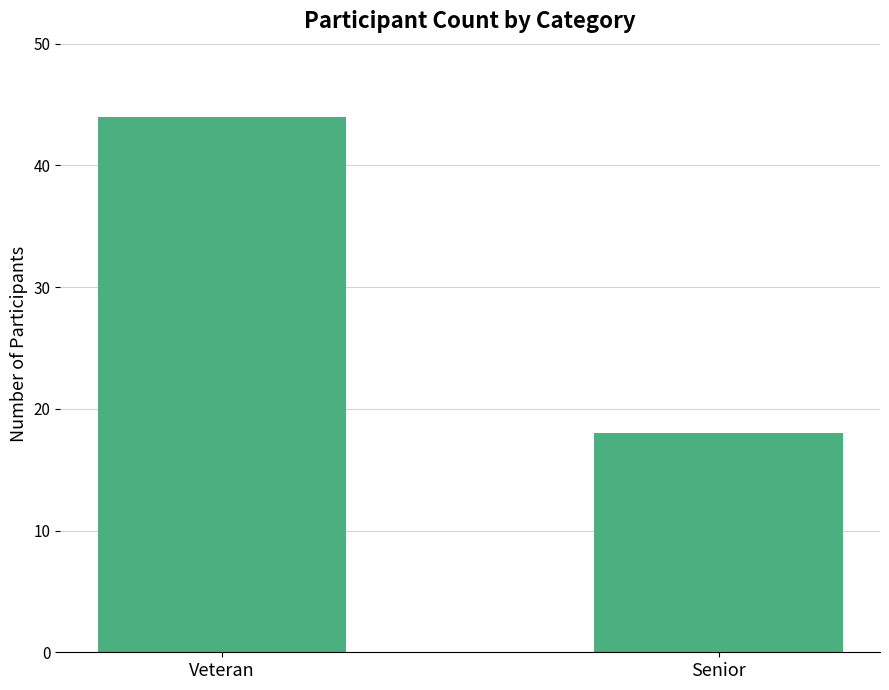

What is the minimum value shown in the chart?

18